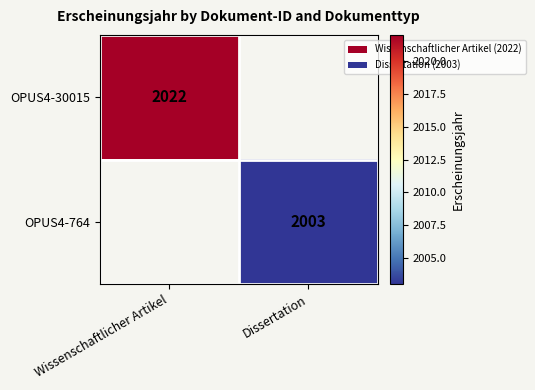

At how many categories does at least one series exceed 2005?

1